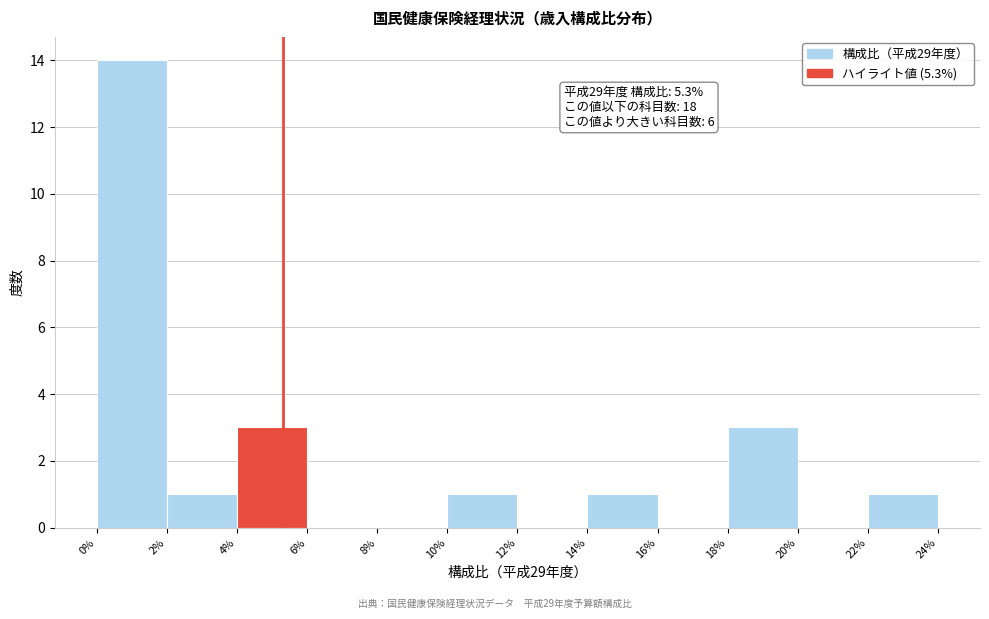

Which range on the x-axis has the tallest bar?

0% to 2%